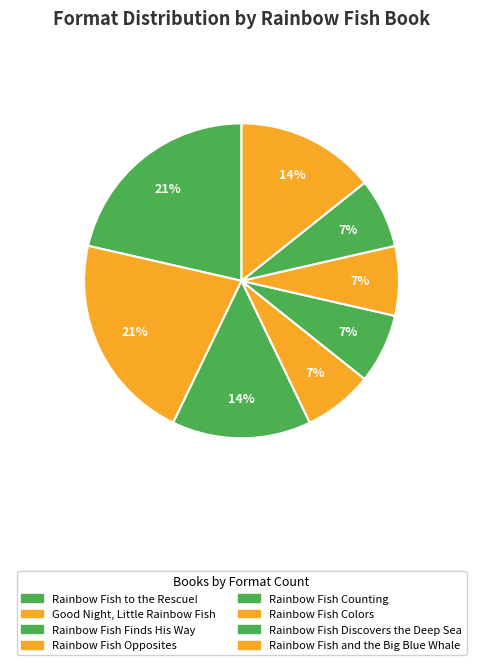

How many segments does this pie chart have?

8